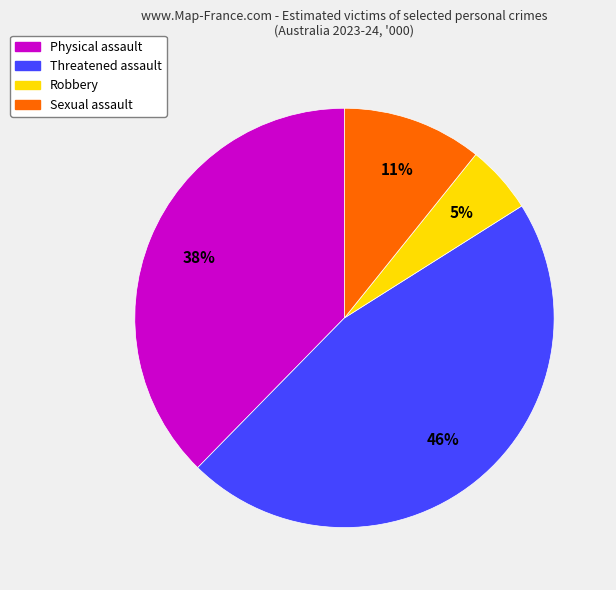

Is it true that Physical assault is 32% of the pie?

False